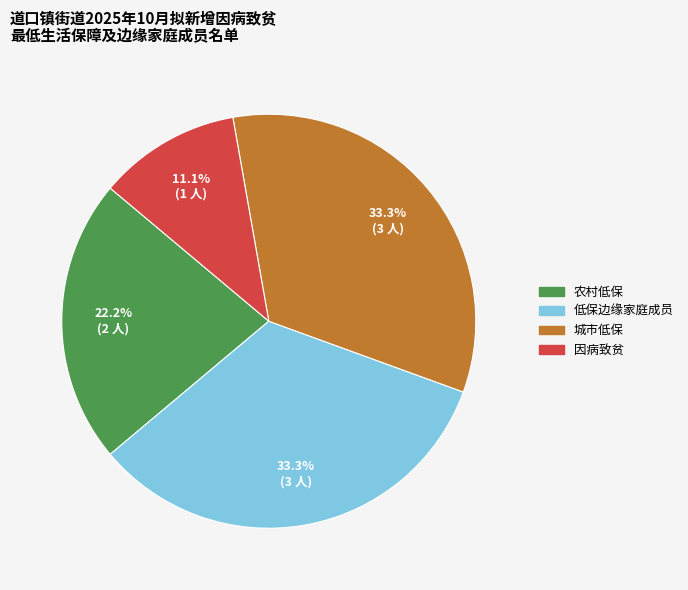

Between 城市低保 and 因病致贫, which is larger?

城市低保